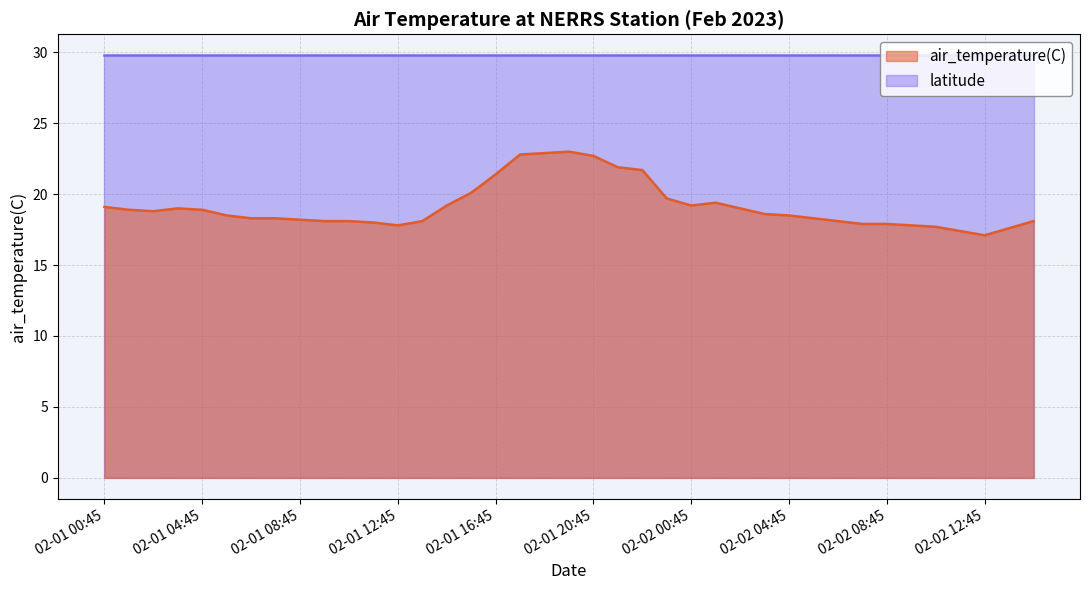

How many lines are shown in the chart?

2